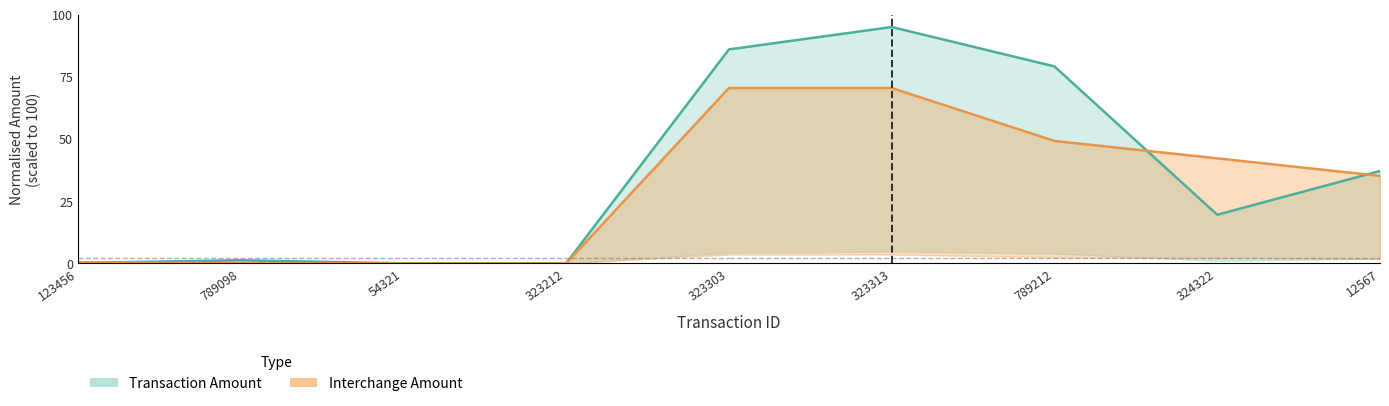

Which category has the lowest value across all series?

789098